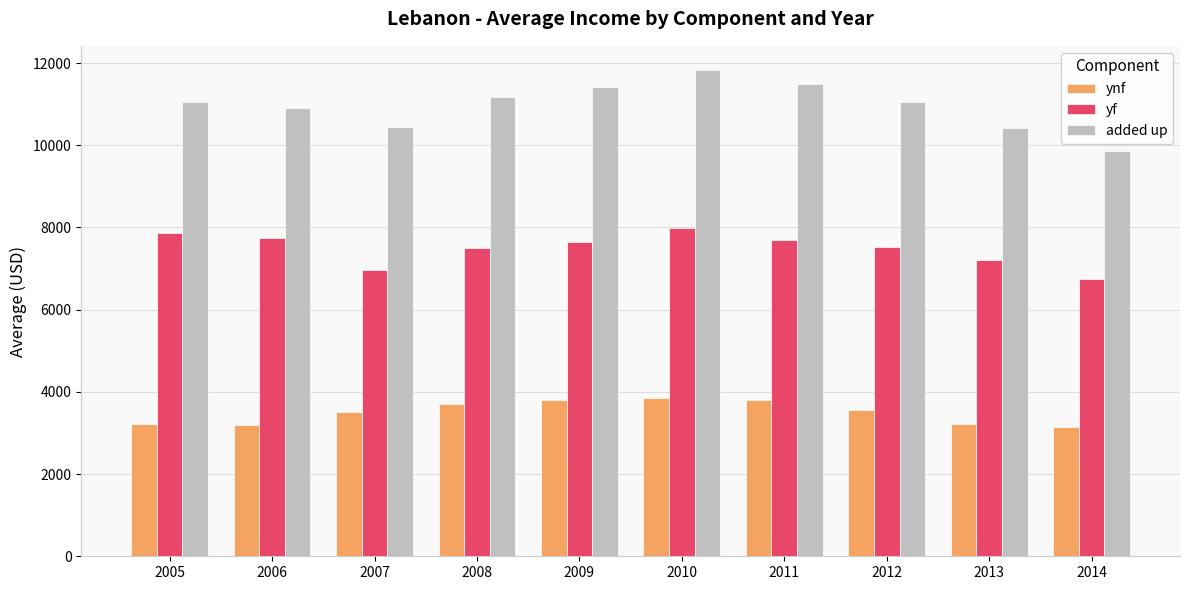

Rank the series by their average value, from highest to lowest.

added up, yf, ynf